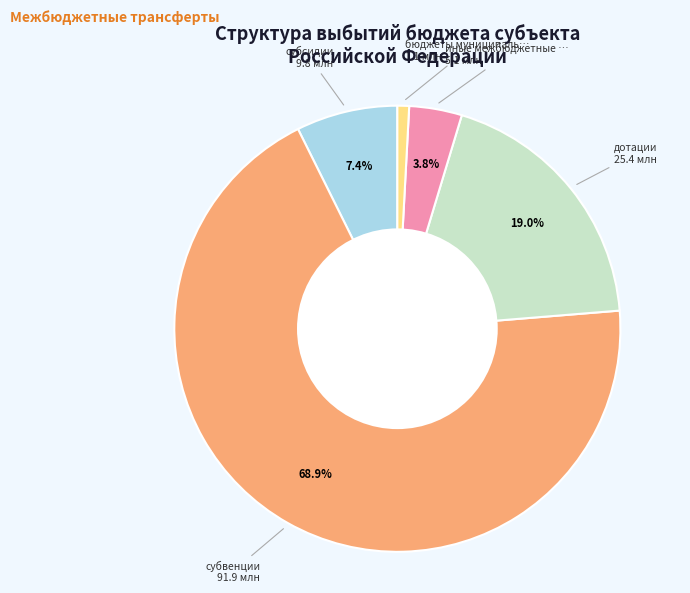

Is there a majority slice in this chart?

Yes